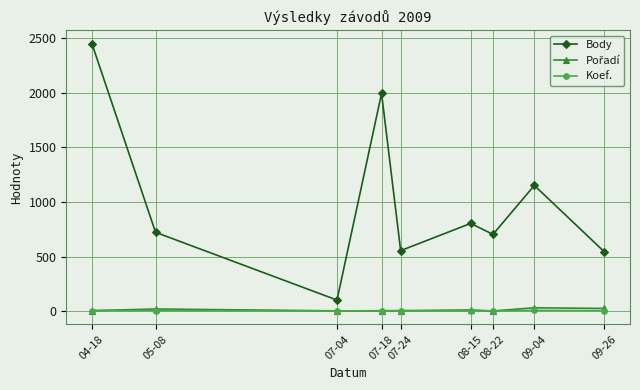

True or false: Body has a value of 804 at 08-15.

True